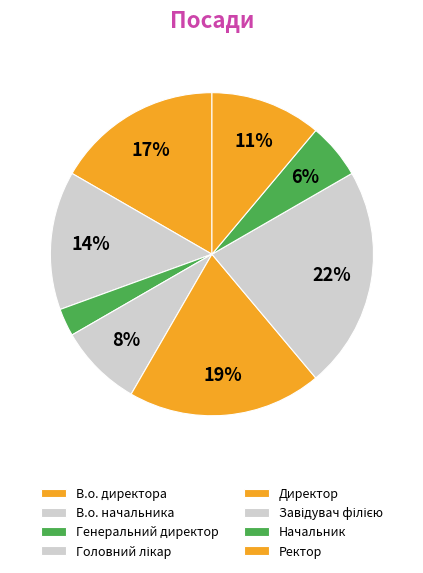

Count the number of slices in the pie.

8